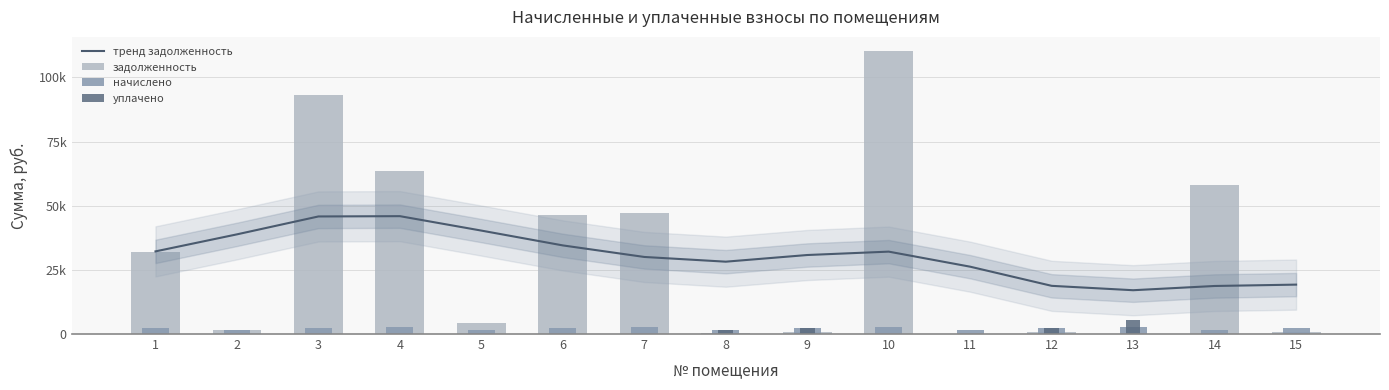

The тренд задолженность series shows 28191.8 at 8. True or false?

True